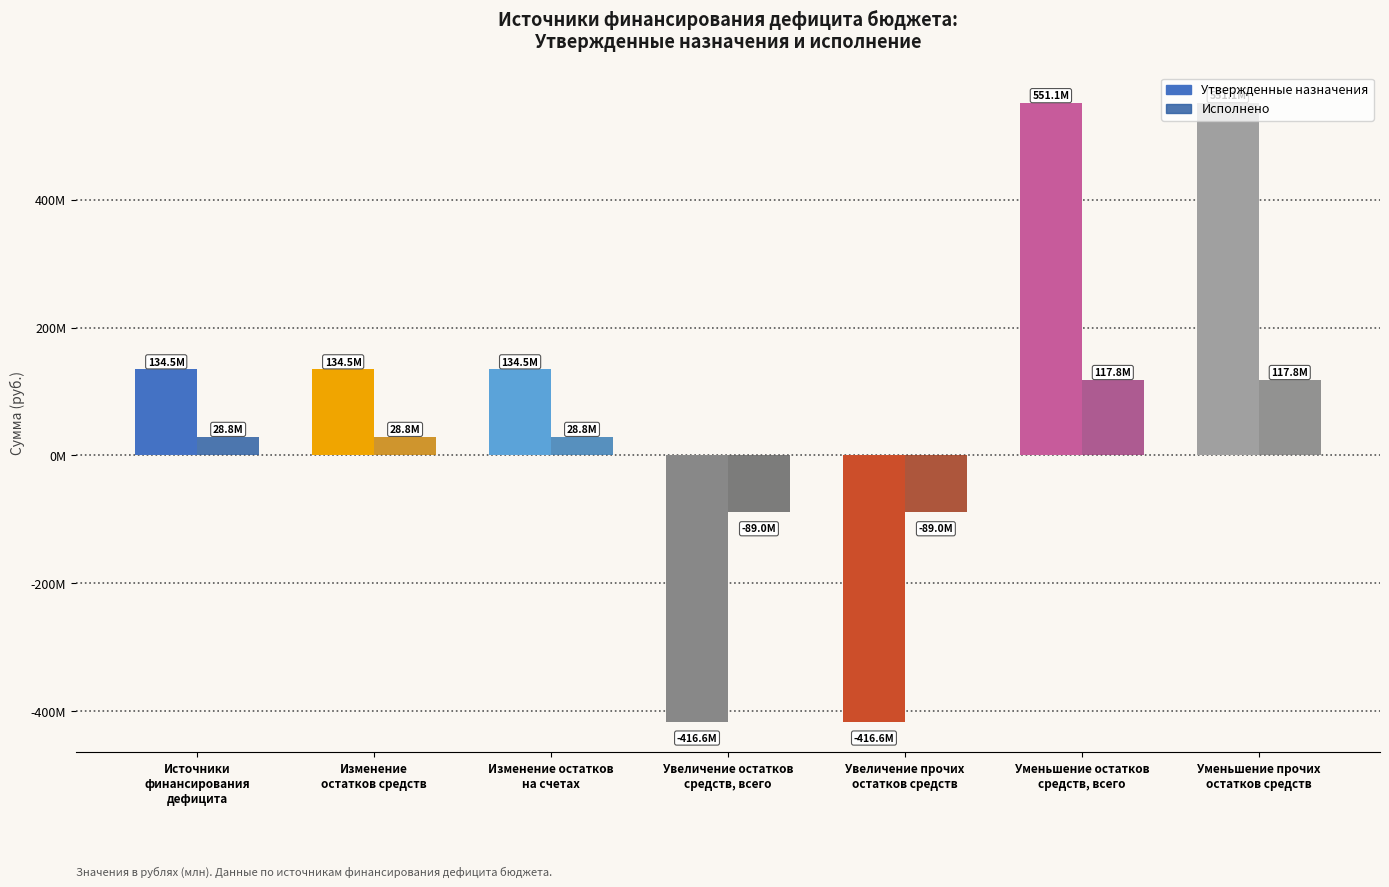

How many data points in Утвержденные назначения are less than 134547501?

2